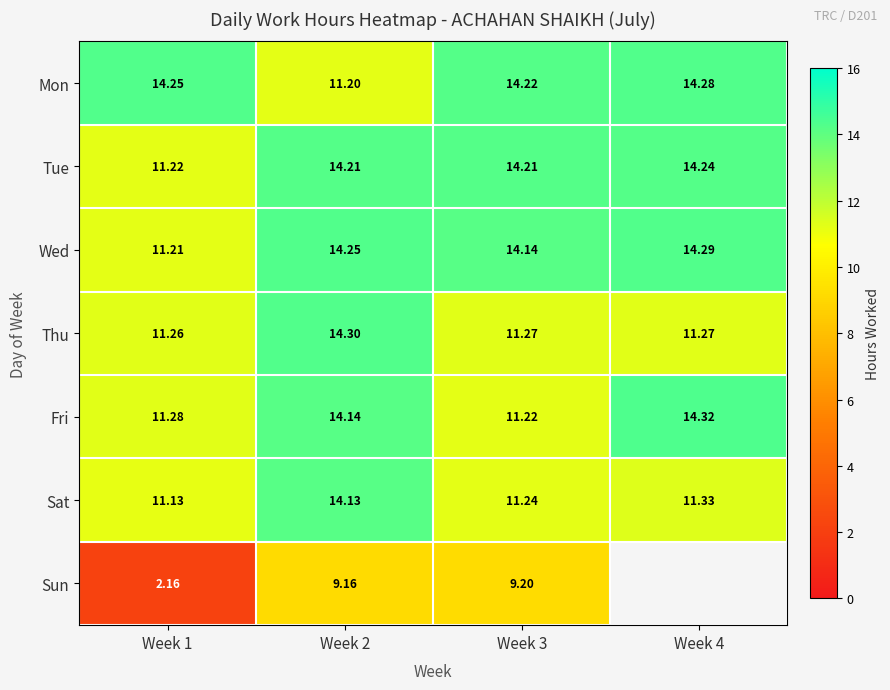

The value of Fri at Week 2 is 14.1. True or false?

True